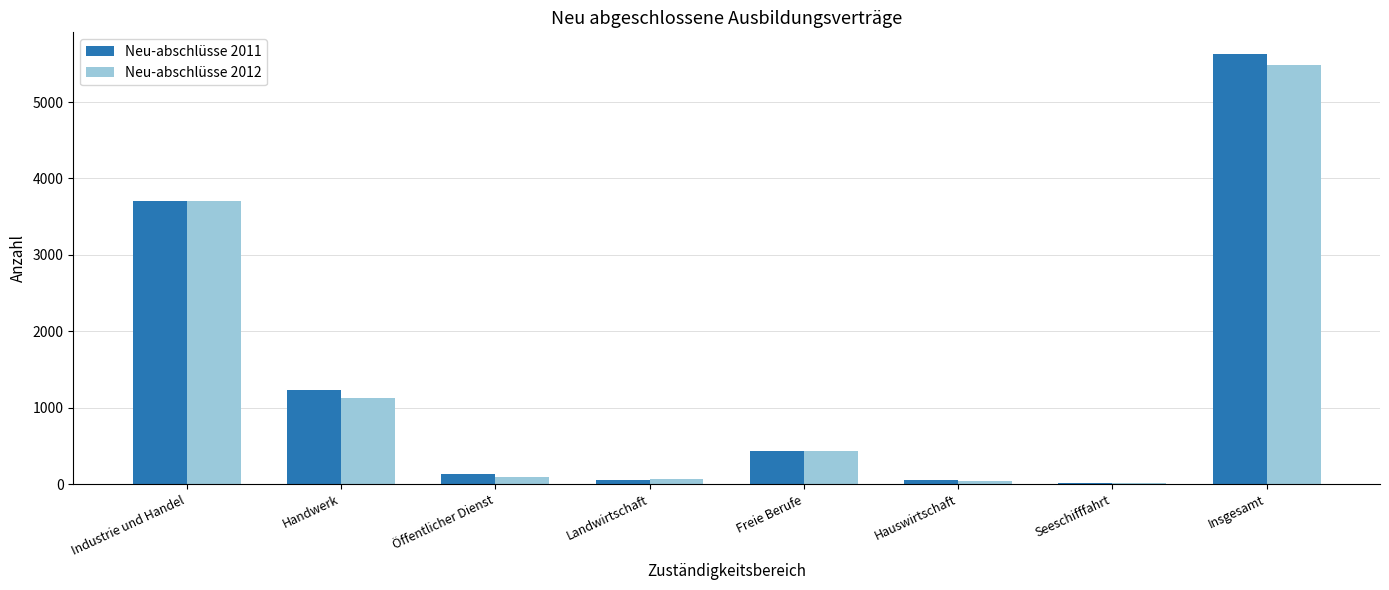

Is the value of Neu-abschlüsse 2012 at Freie Berufe greater than the value of Neu-abschlüsse 2011 at Industrie und Handel?

No